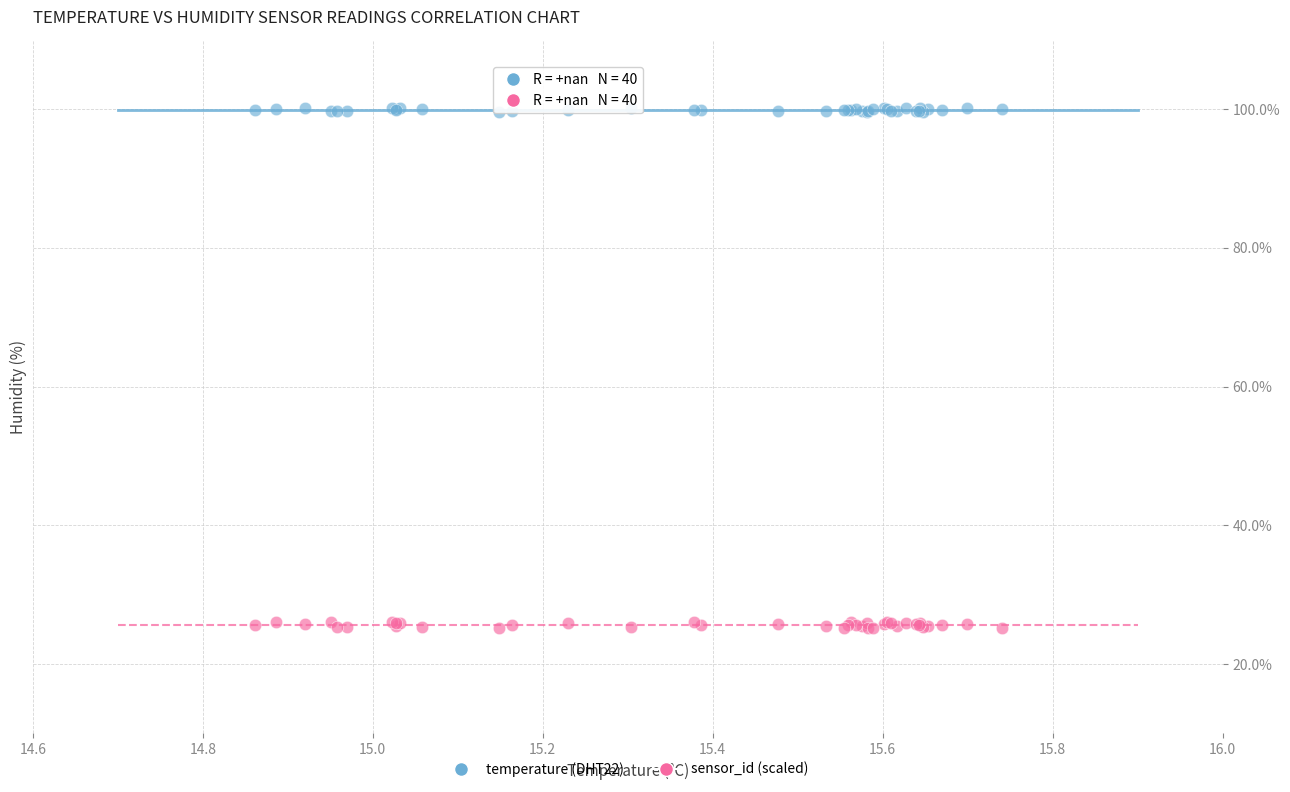

Which series contains the highest Y value?

temperature (DHT22)